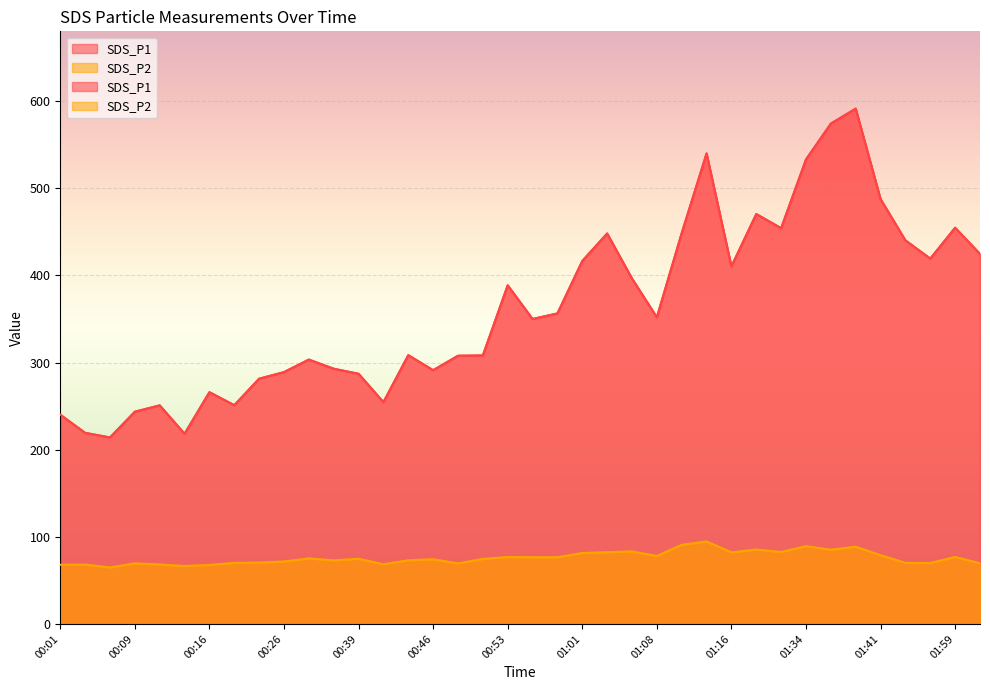

How many categories are shown in the chart?

38